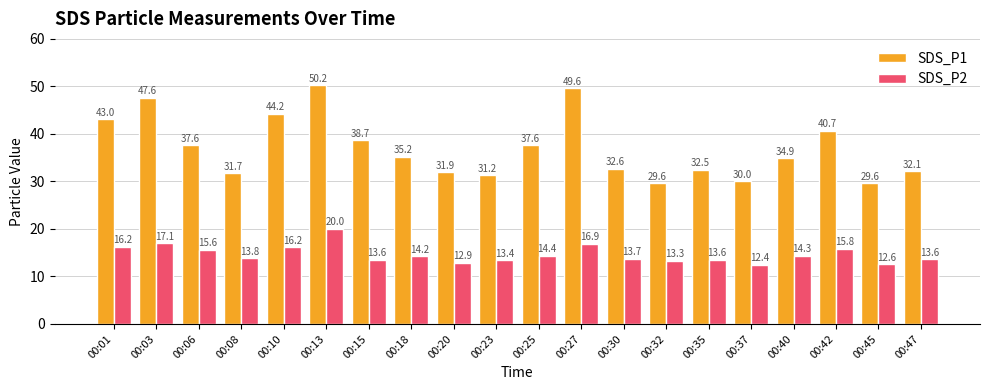

How many data points in SDS_P1 are above 35?

10